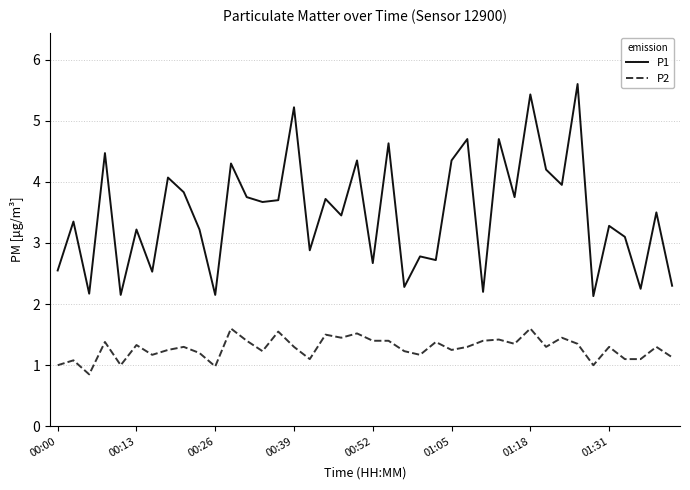

Is this an area chart (filled region under the line)?

No